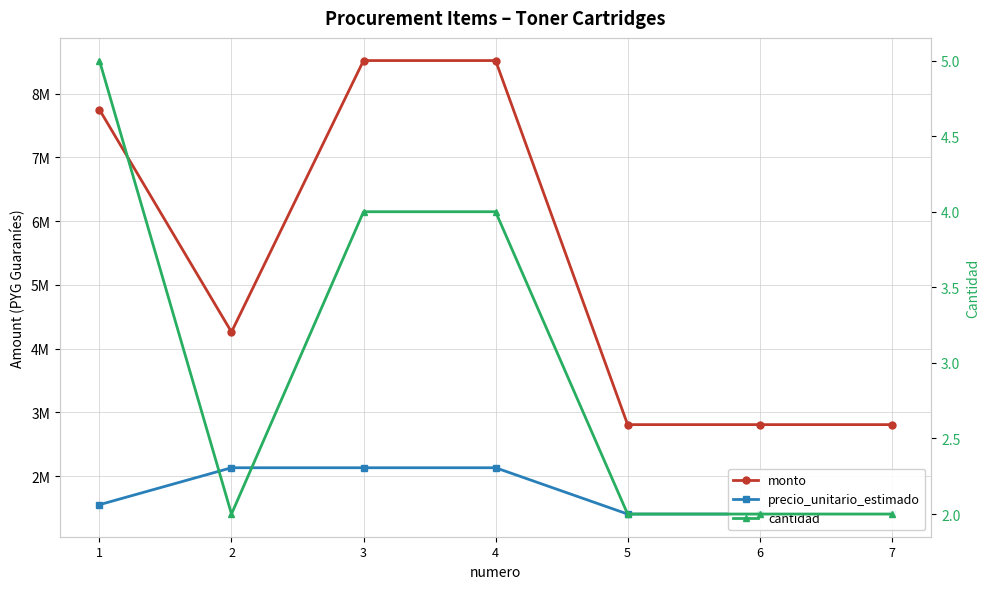

What are all the series names shown in the legend?

monto, precio_unitario_estimado, cantidad